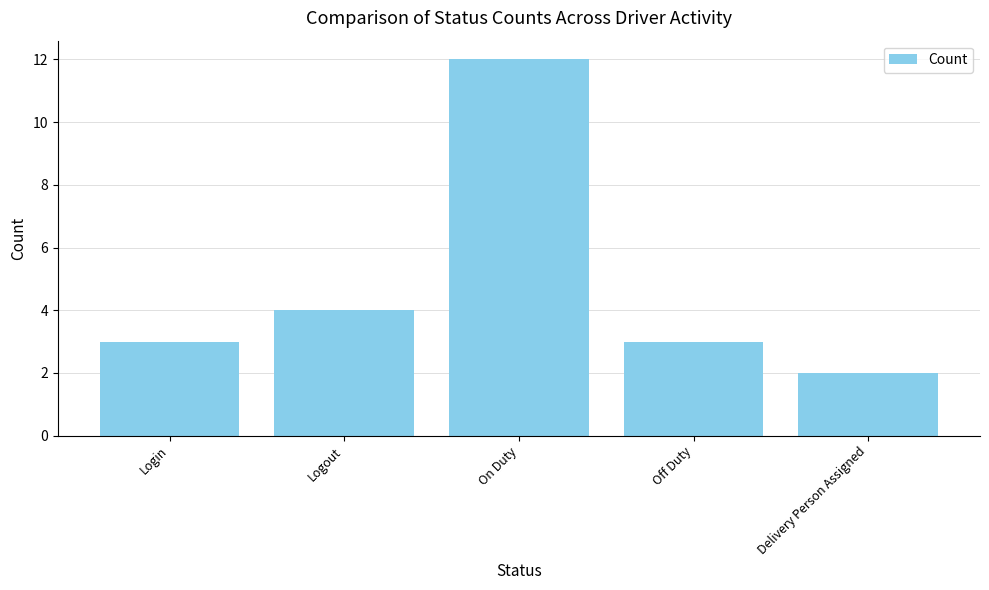

True or false: the data shows 2 at Logout.

False